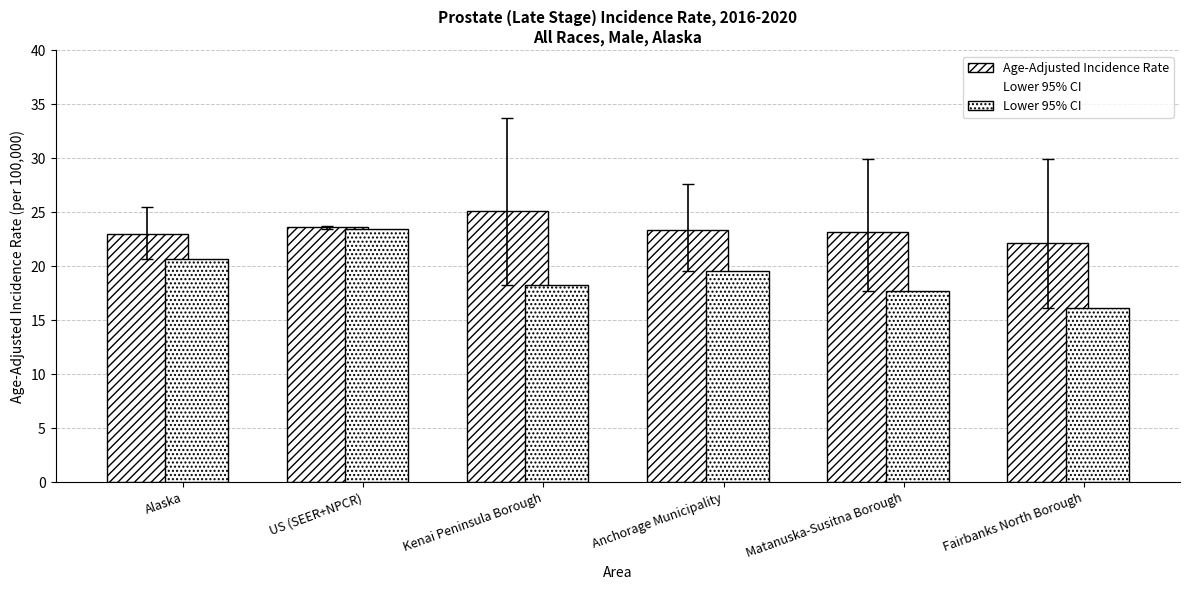

Between US (SEER+NPCR) and Alaska, which is larger?

US (SEER+NPCR)